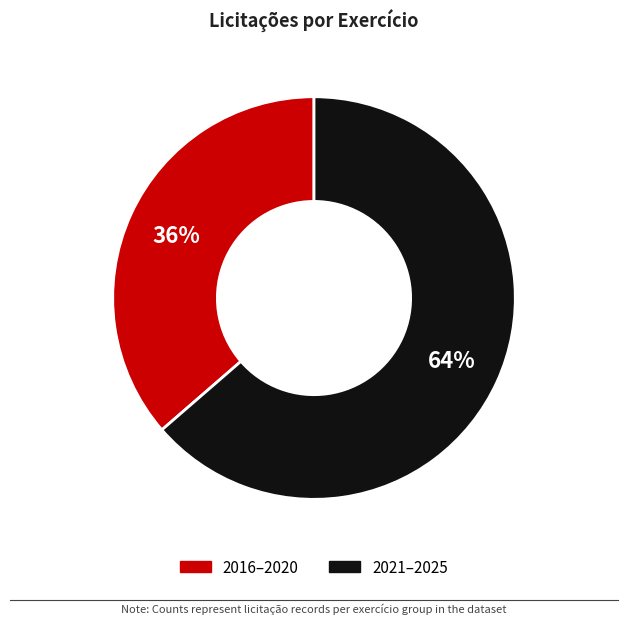

How many segments does this pie chart have?

2